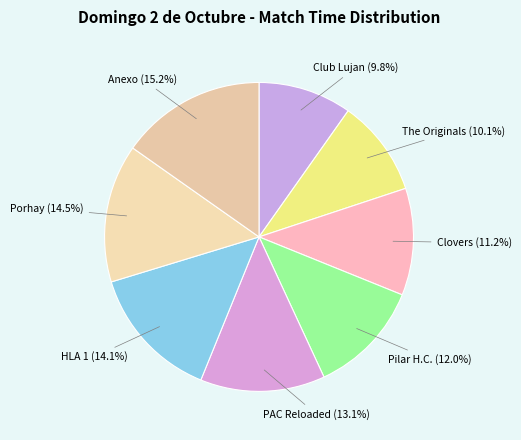

What is the smallest slice in the pie chart?

Club Lujan